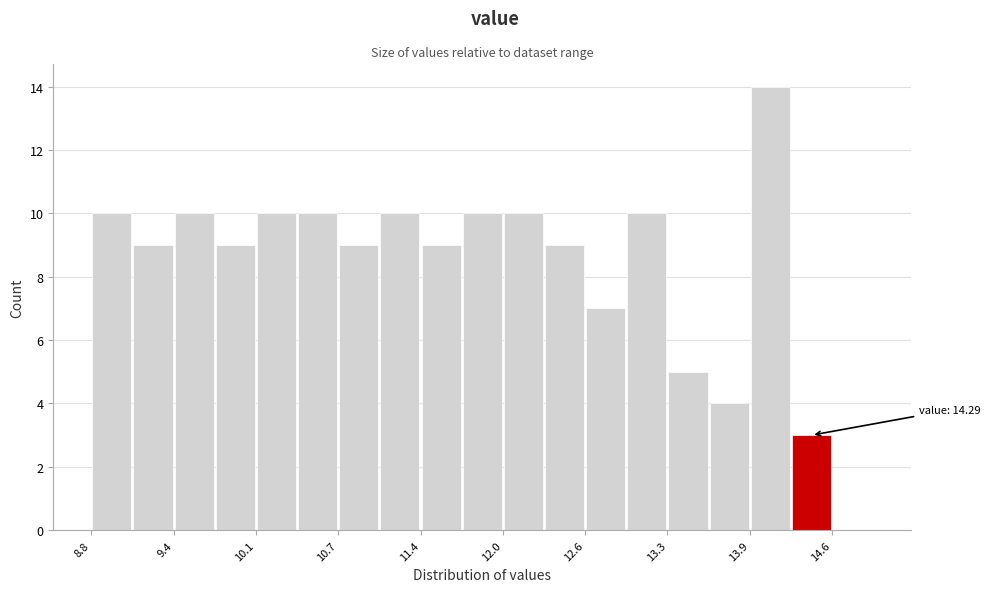

Around what value on the x-axis is the tallest bar? Give the approximate position of its centre, as read against the axis.

14.1